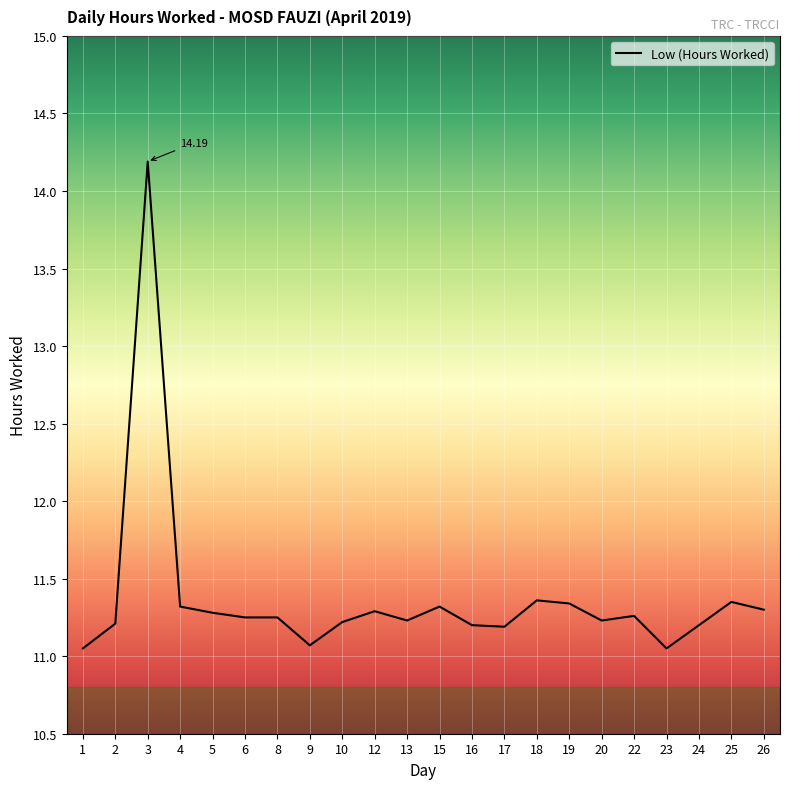

What is the change in value from 3 to 20?

-3.0